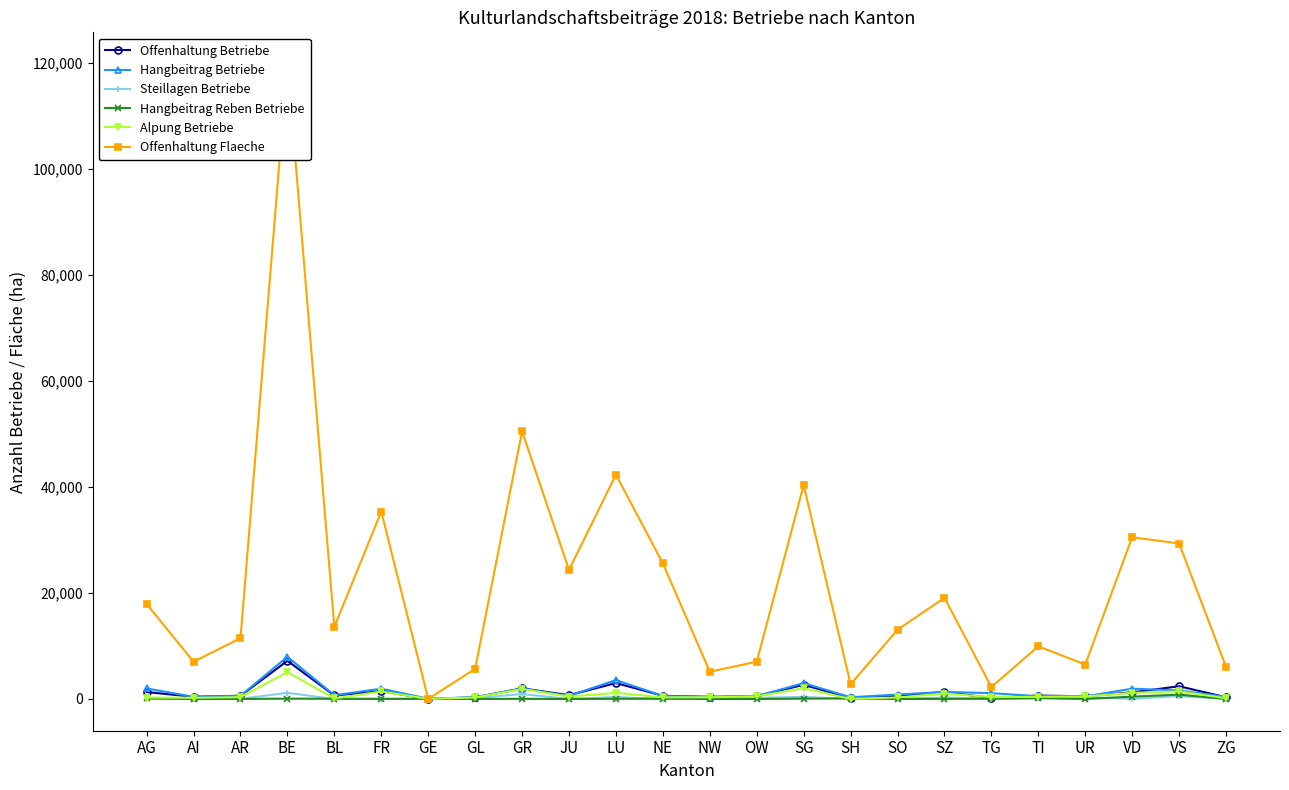

How many lines are shown in the chart?

6